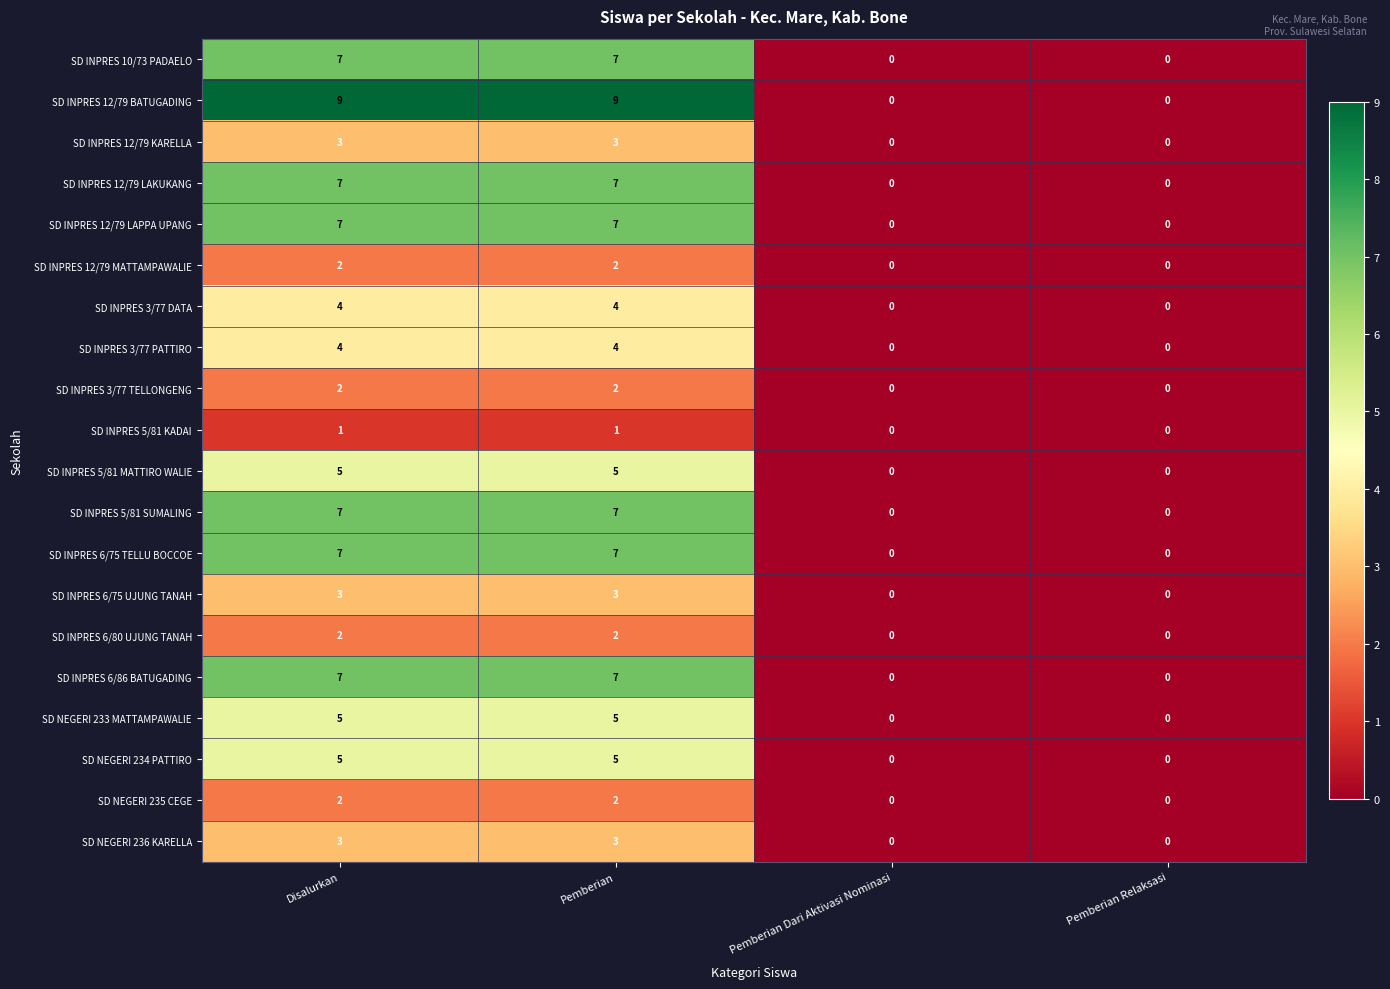

What is the difference between the highest and lowest values at Pemberian?

8